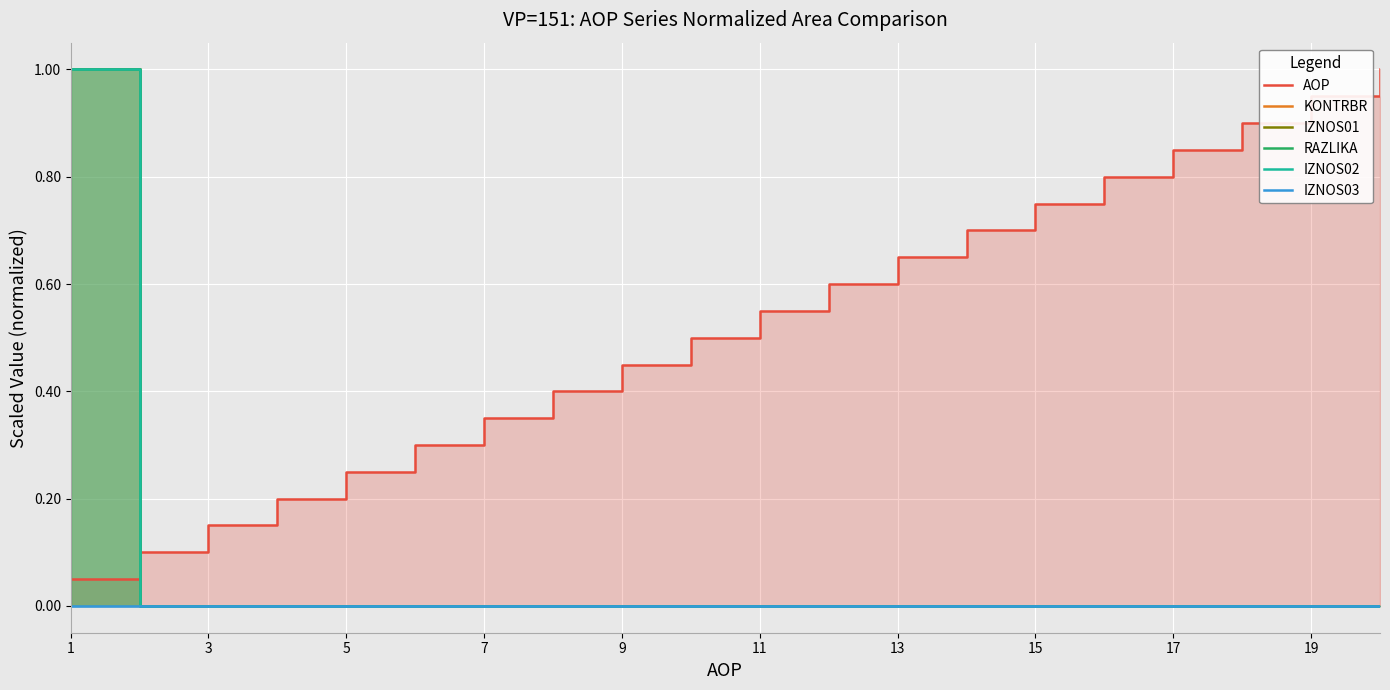

Which series has the widest spread of values?

KONTRBR